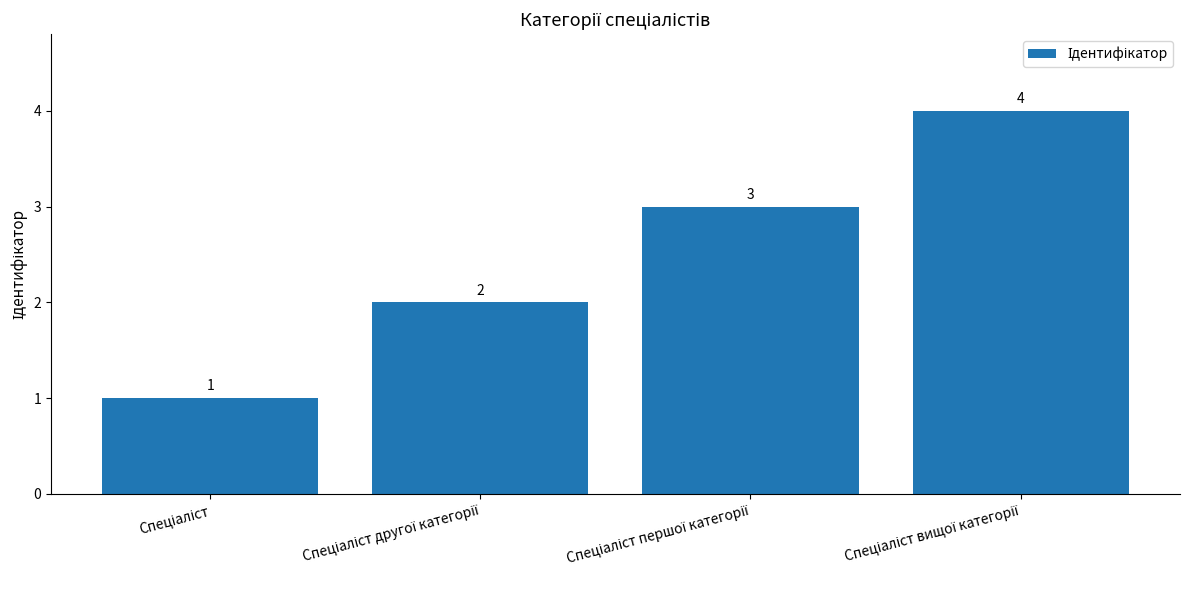

What is the sum of all values?

10